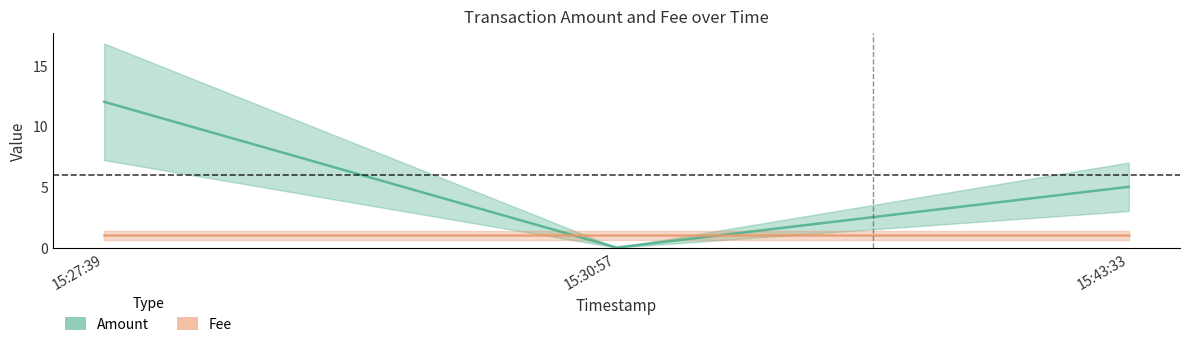

How many lines are shown in the chart?

2